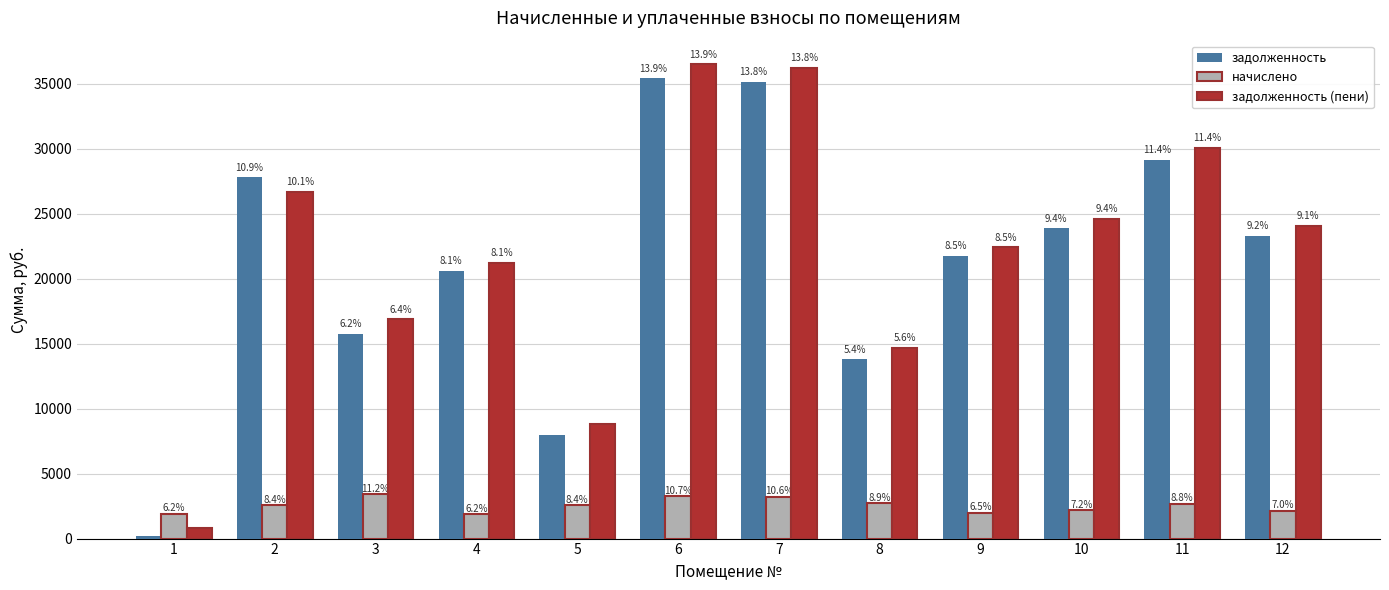

What is the difference between the maximum and second lowest values in the начислено series?

1501.0